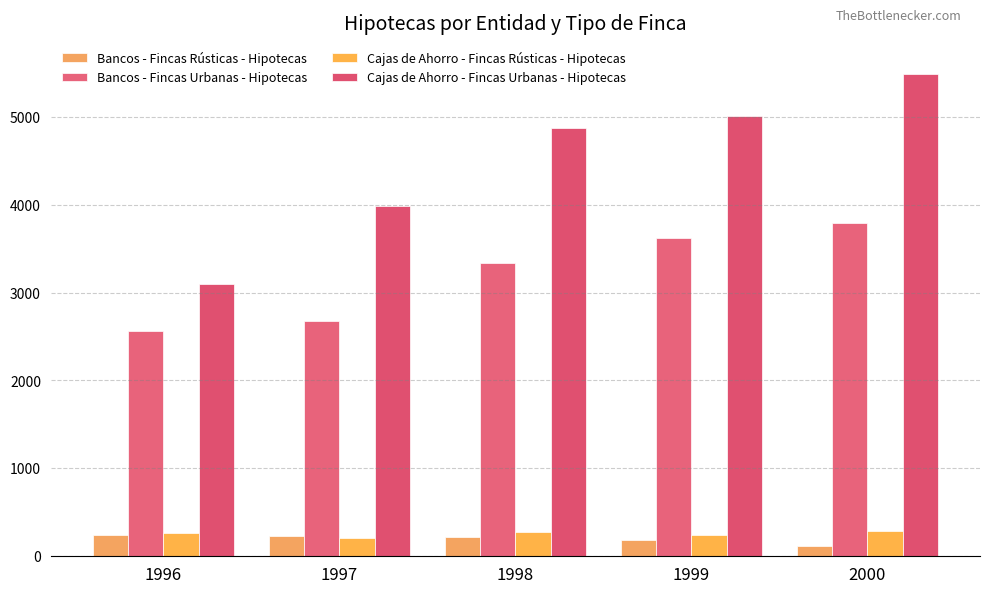

What is the difference between the maximum and minimum values in the Bancos - Fincas Rústicas - Hipotecas series?

123